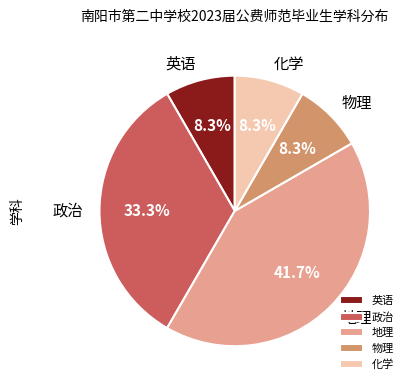

Count the number of slices in the pie.

5